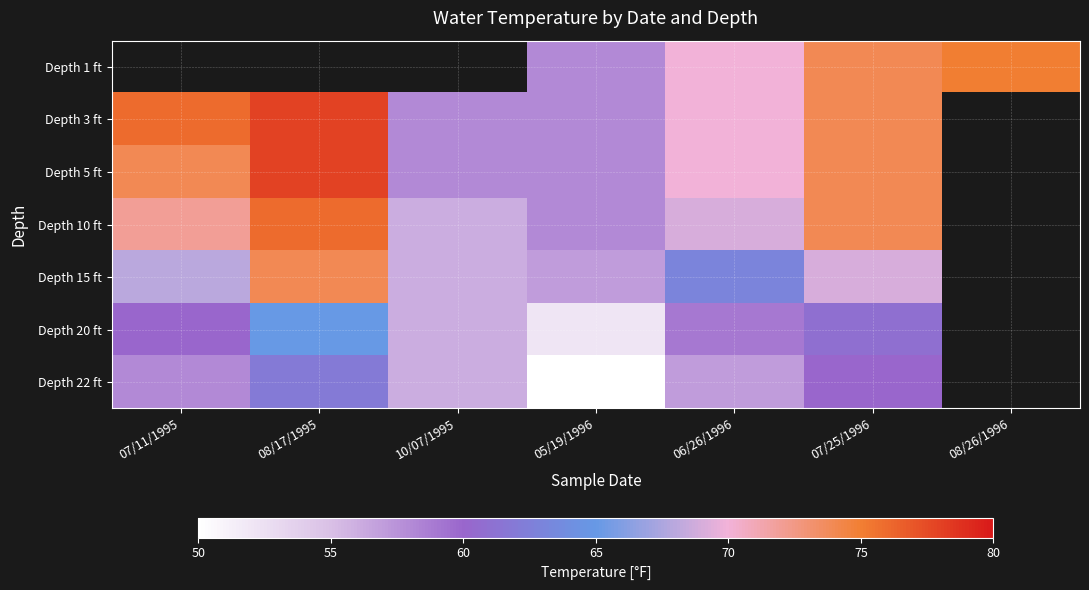

The Depth 10 ft series shows 36.3 at 06/26/1996. True or false?

False